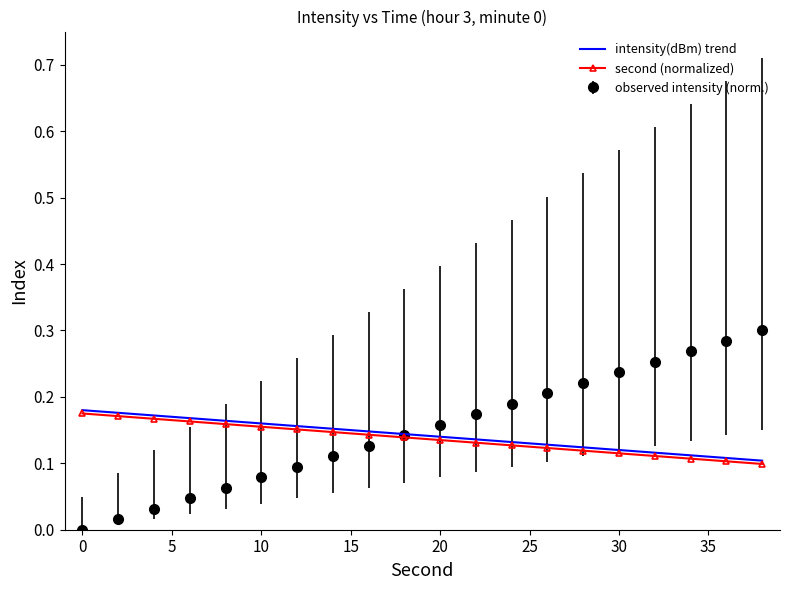

Which series has the largest range (max minus min)?

observed intensity (norm.)